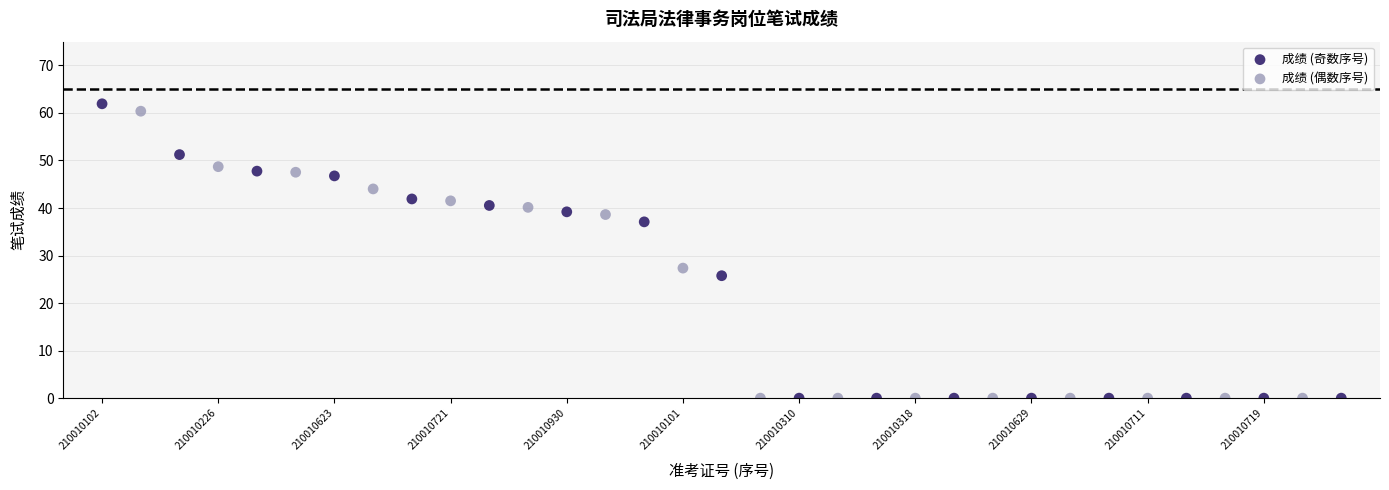

Which series has the largest Y range (max minus min)?

成绩 (奇数序号)